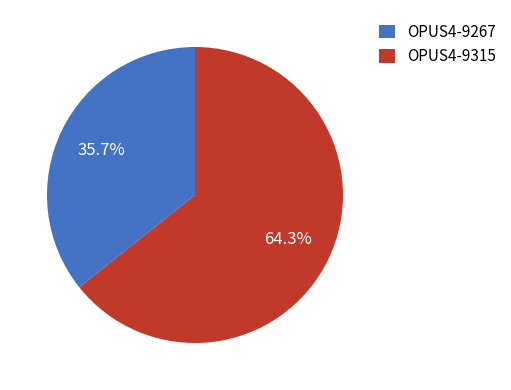

To the nearest percent, what portion does OPUS4-9315 represent?

64%